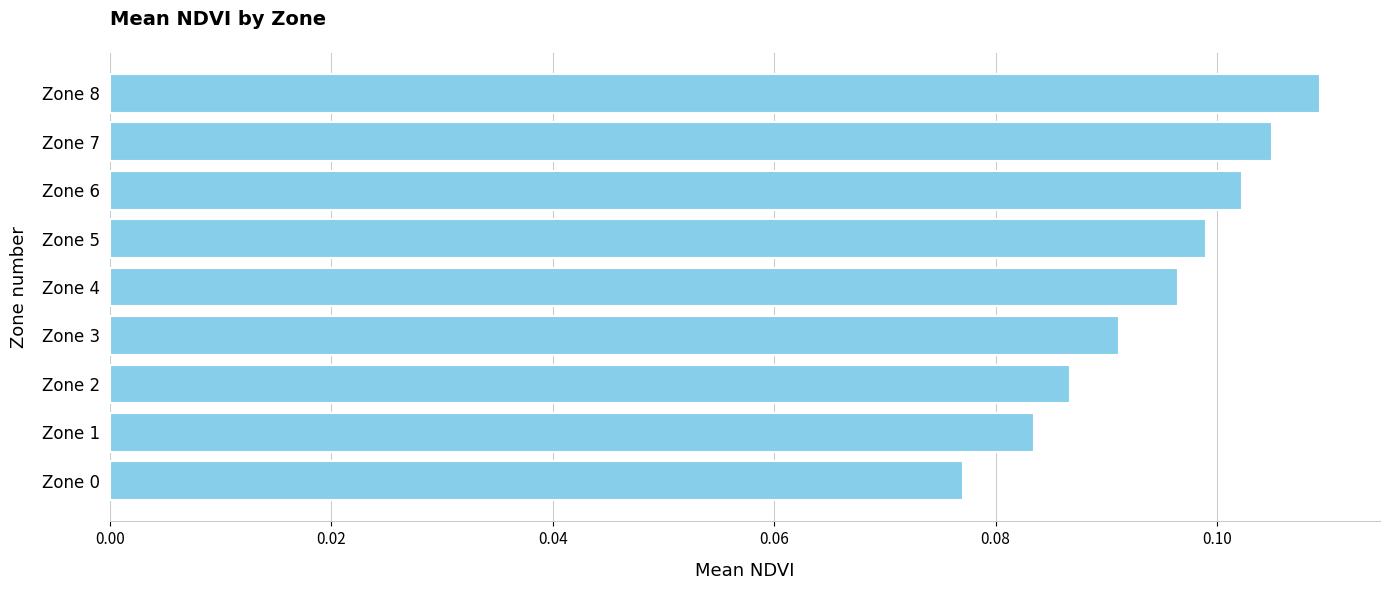

Which category has the highest value across all series?

Zone 8